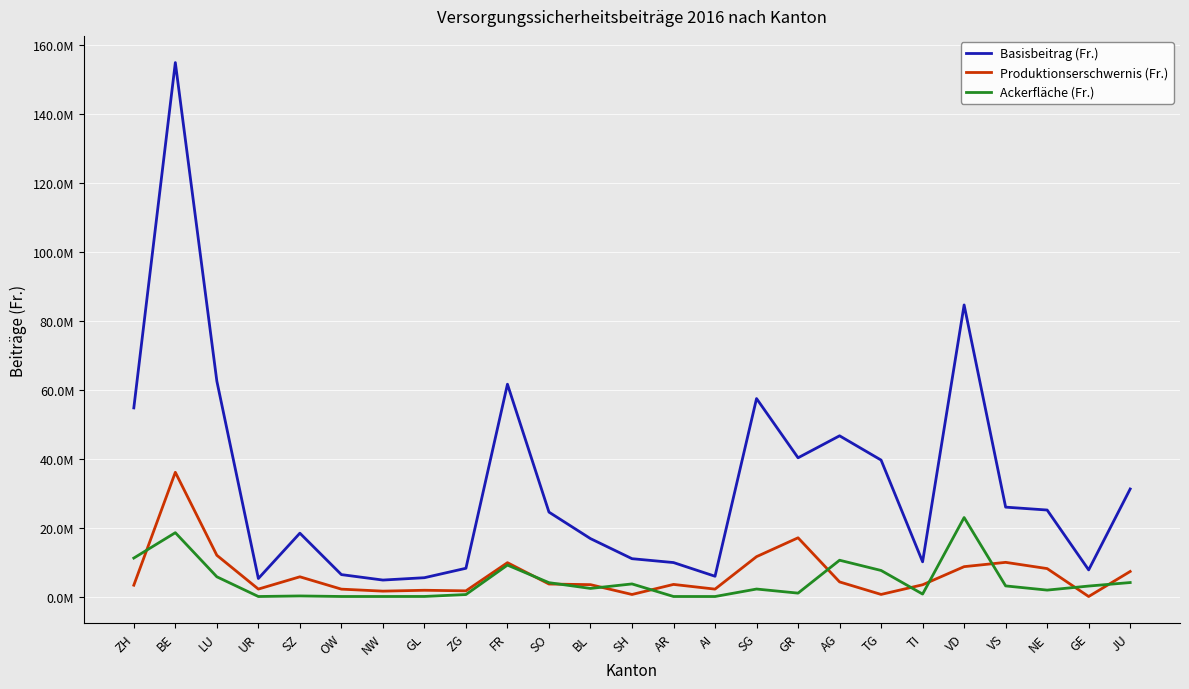

Reading left to right, transcribe all the data shown in this chart.

Basisbeitrag (Fr.): 54694053	154826240	62462049	5222133	18370709	6354186	4773925	5456291	8192597	61562745	24477653	16793256	10971184	9847048	5878109	57403178	40223753	46604397	39564492	10063877	84549955	25917614	25080477	7719387	31187117
Produktionserschwernis (Fr.): 3285375	36023653	11958318	2156731	5720135	2138593	1563113	1814448	1646874	9813997	3625296	3440065	591988	3509037	2145853	11561405	17027978	4237293	607427	3405737	8660519	9909848	8101247	3918	7264285
Ackerfläche (Fr.): 11151960	18508463	5720039	3668	166368	10060	9636	19632	573736	9114128	4018619	2345476	3651876	7576	2216	2171428	984800	10525636	7553588	709413	22900360	3076755	1861736	3035612	4052472